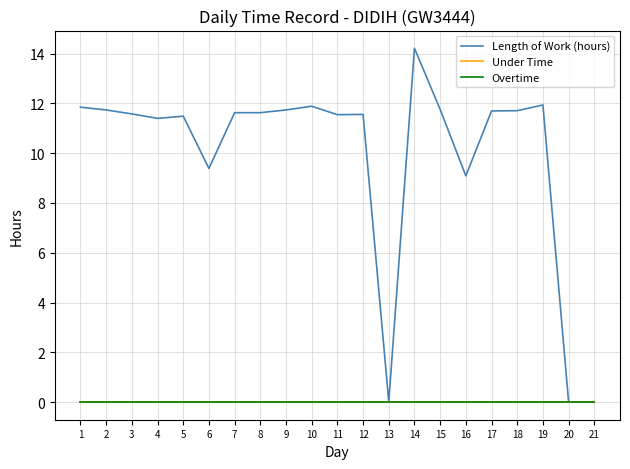

The Overtime series shows 0.0 at 20. True or false?

True